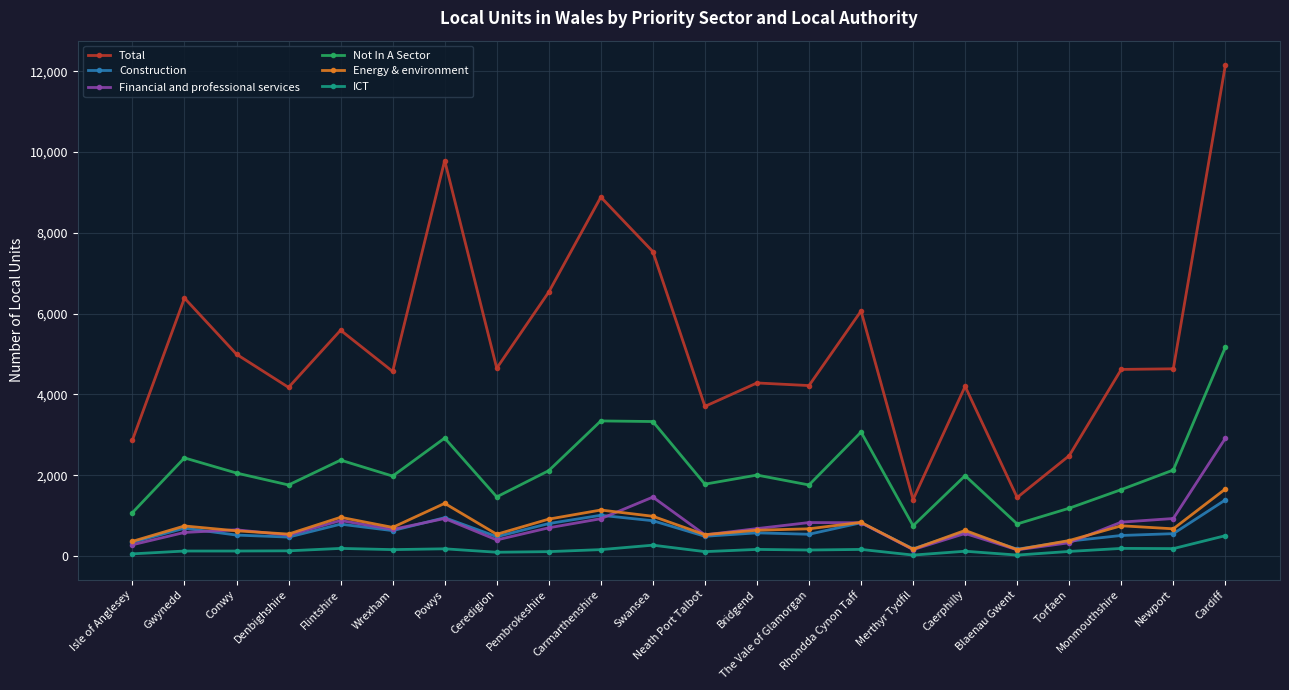

Which series changed the most between Powys and Bridgend?

Total